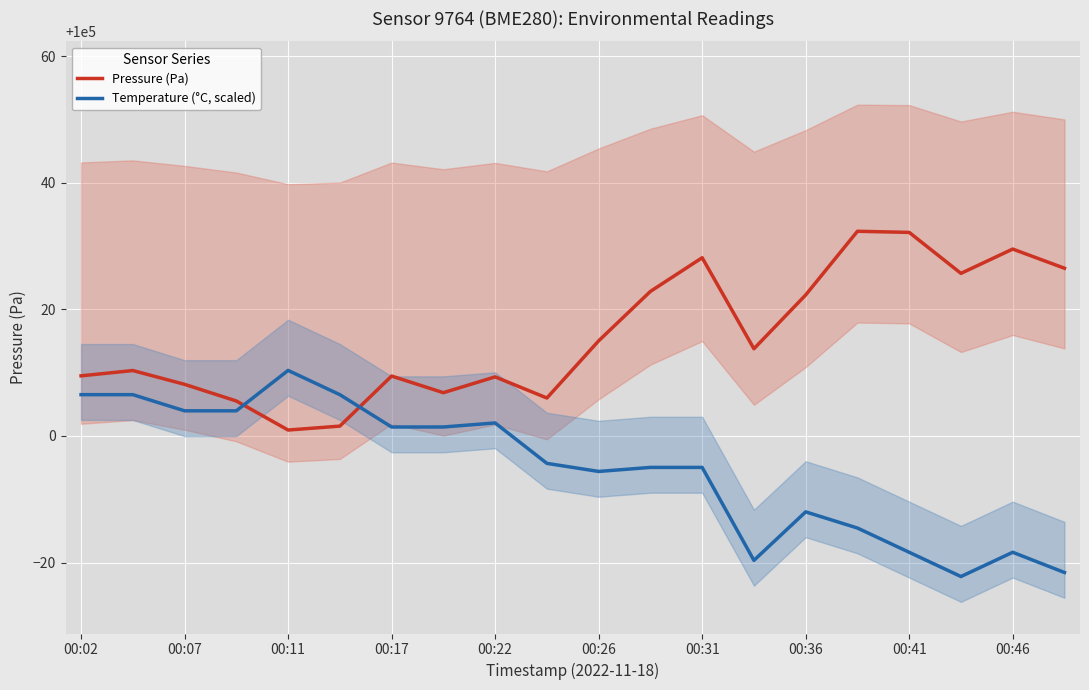

Which series has the widest spread of values?

Temperature (°C, scaled)